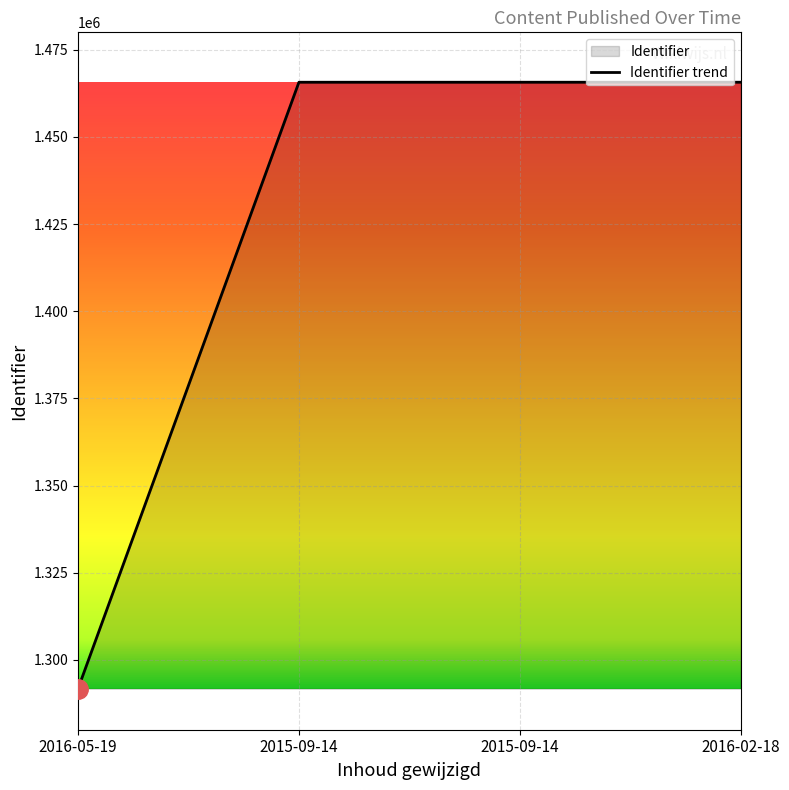

Reading left to right, what are all the values shown in this chart?

2016-05-19=1291762	2015-09-14=1465687	2015-09-14=1465688	2016-02-18=1465692